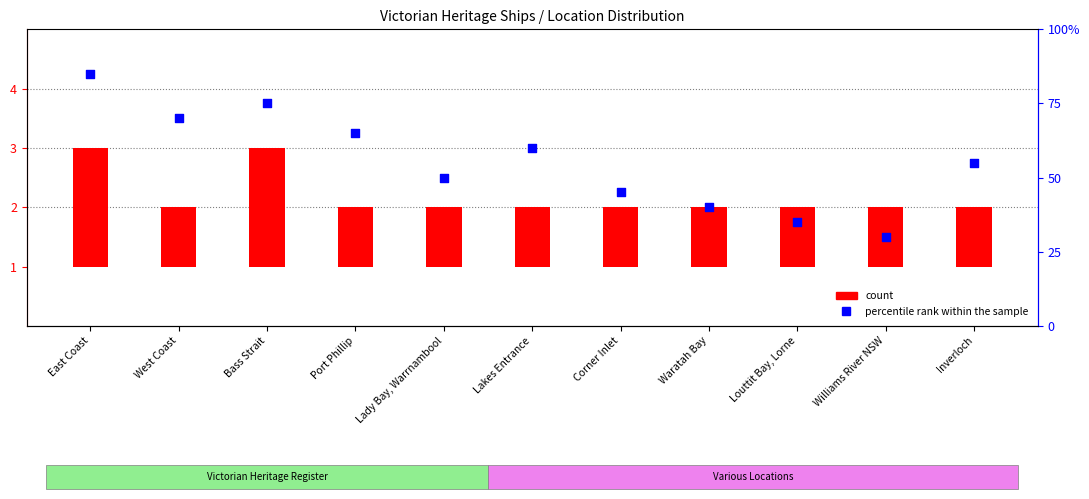

Which series has the widest spread of Y values?

percentile rank within the sample